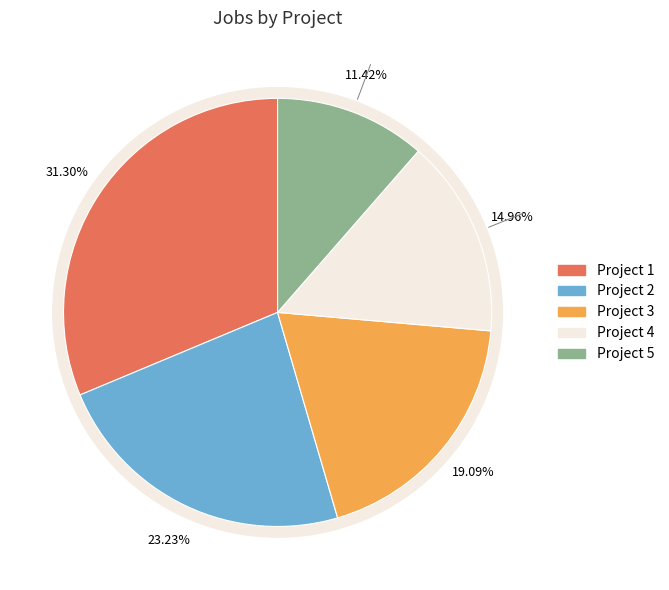

The Project 5 slice represents 1% of the pie. True or false?

False